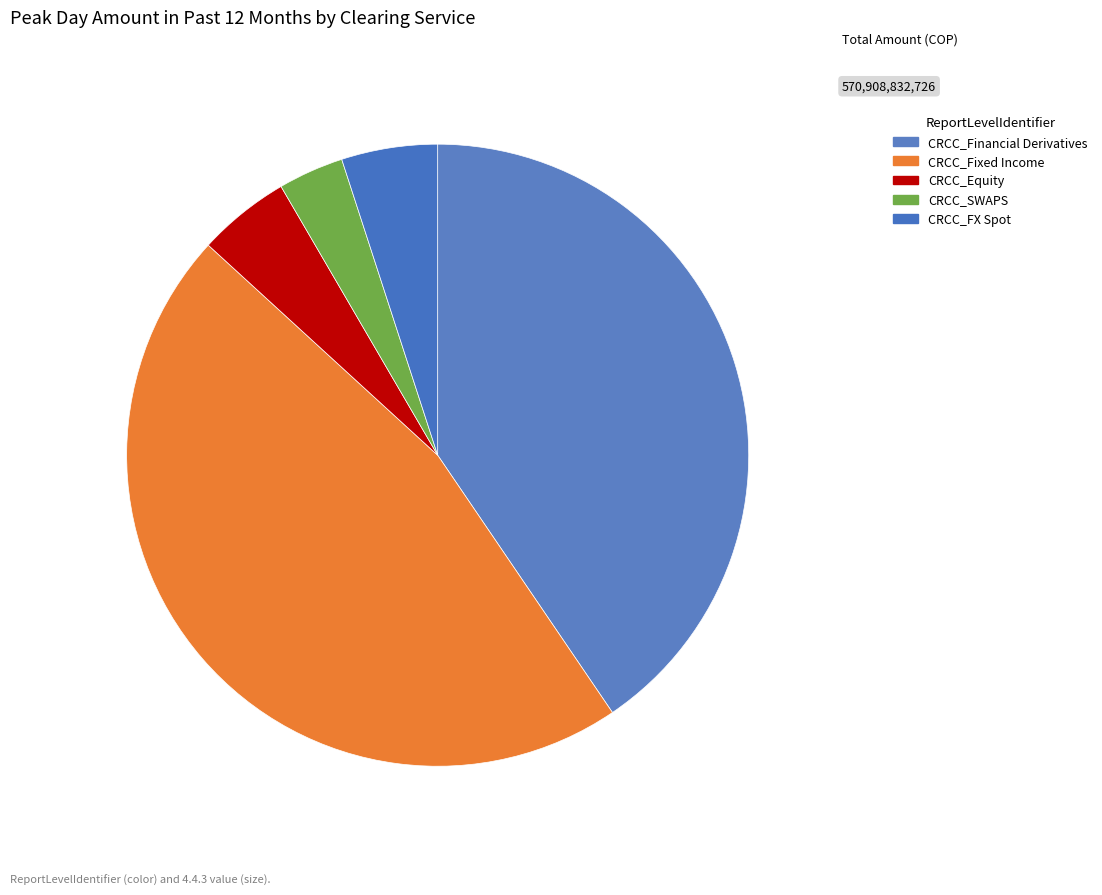

How many slices are in this pie chart?

5